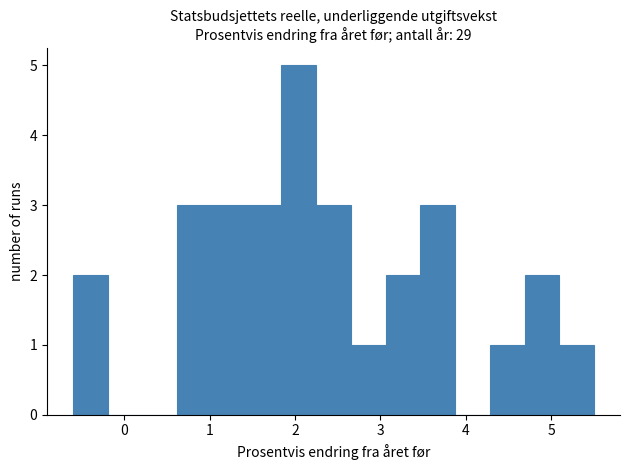

How tall is the bar that spans 2.2 to 2.7 on the x-axis? Neither the bar edges nor the heights are printed on the chart, so give them approximately, as read against the axes.

3